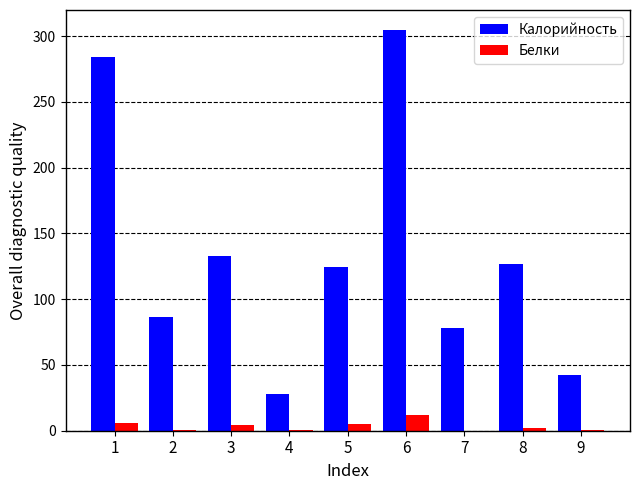

Read the Белки value at 4.

0.3